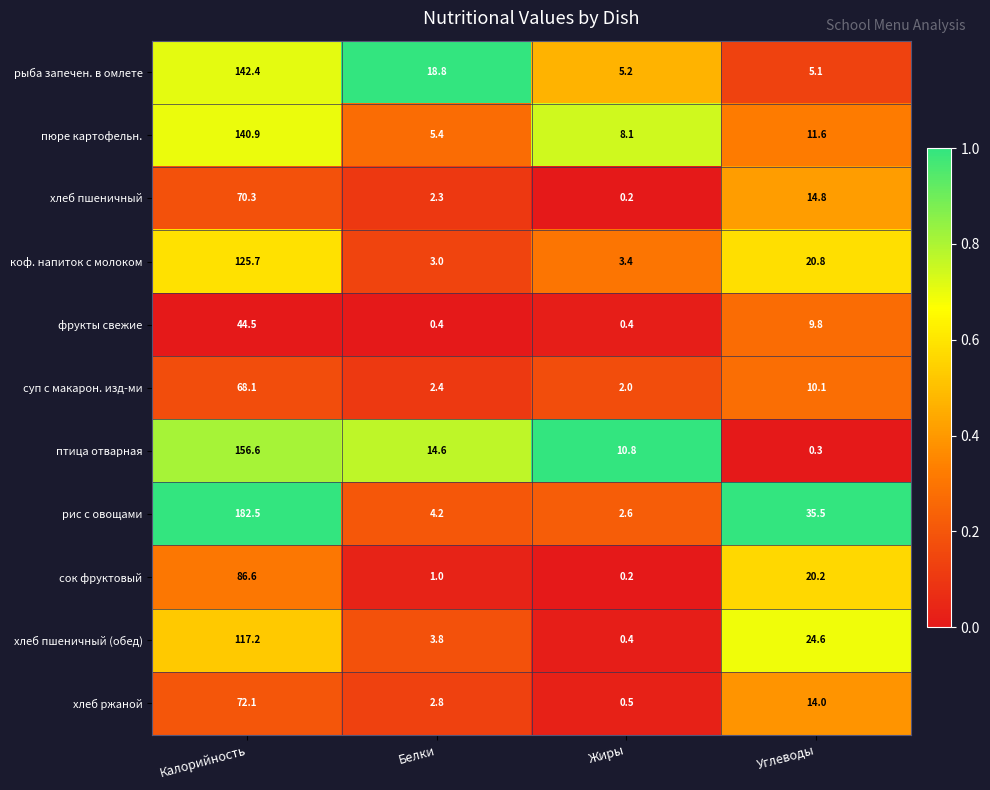

Between Жиры and Углеводы, which series saw the biggest shift?

рис с овощами